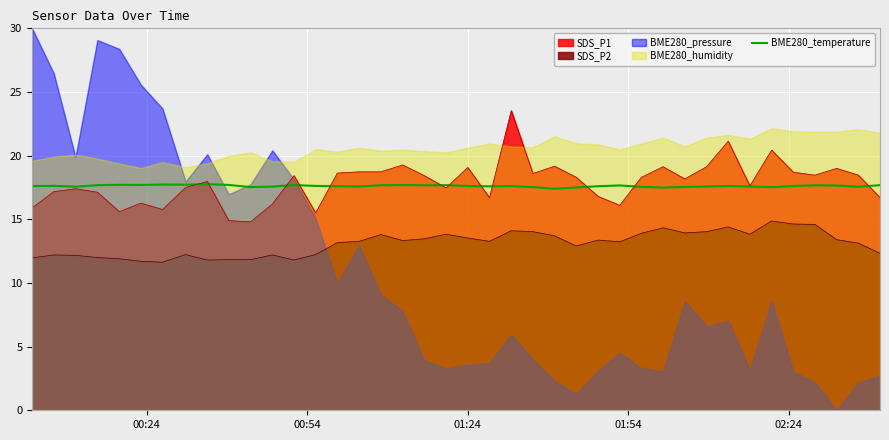

How many values are between 17 and 18?

40